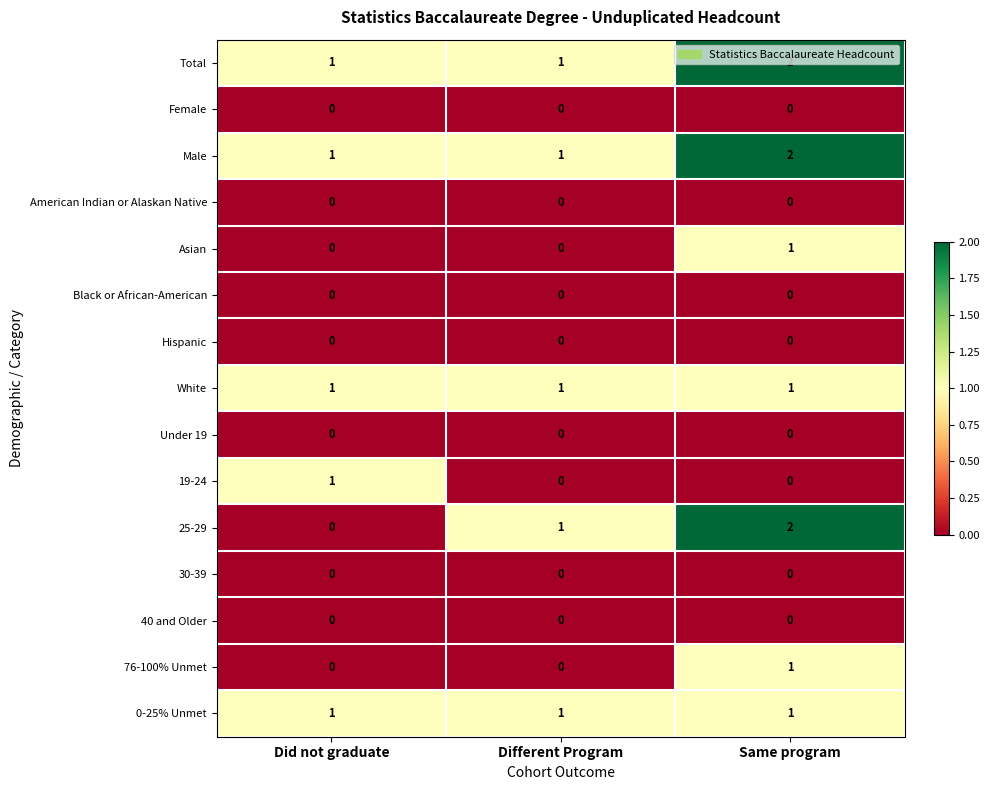

Which series has the widest spread of values?

25-29